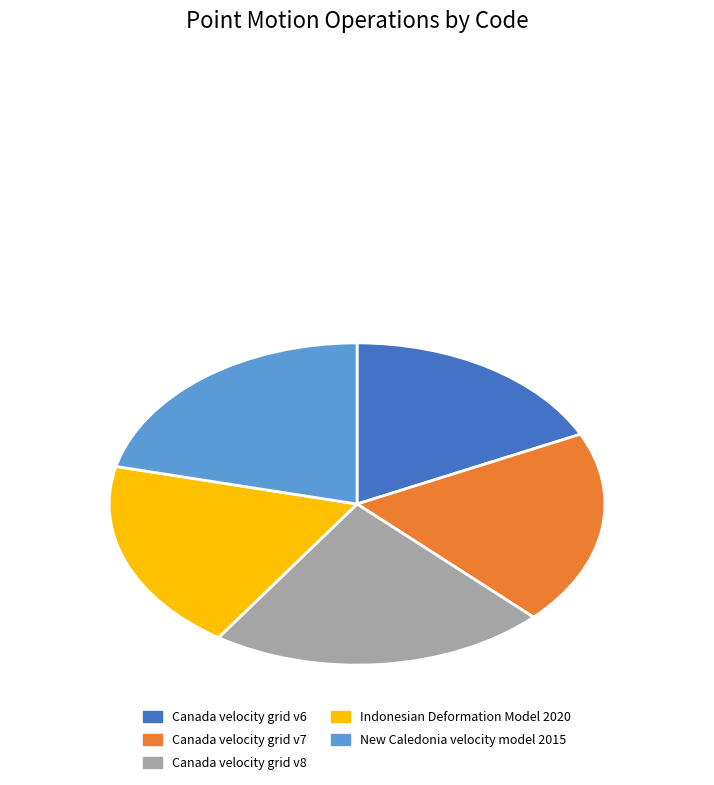

How many slices are in this pie chart?

5